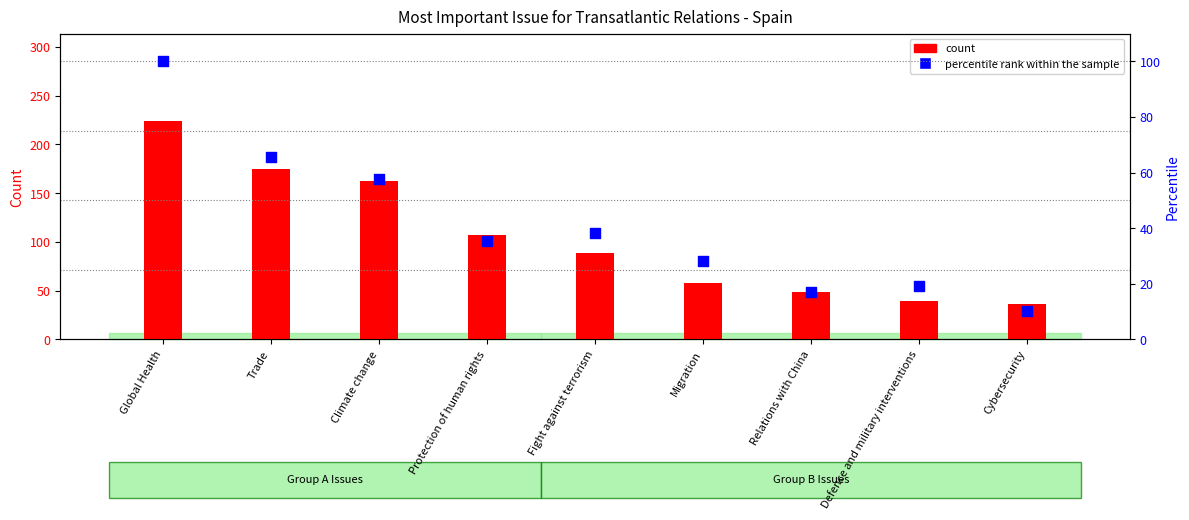

At how many categories does at least one series exceed 92?

4